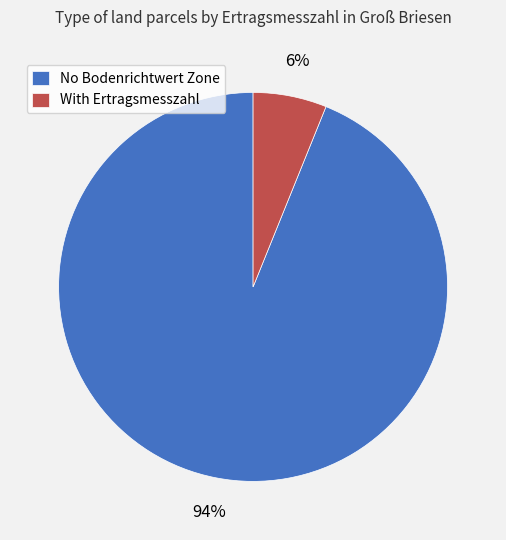

Between With Ertragsmesszahl and No Bodenrichtwert Zone, which is larger?

No Bodenrichtwert Zone